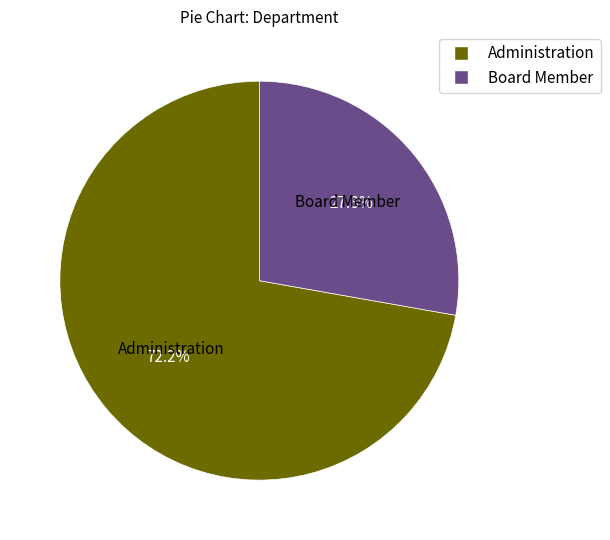

To the nearest percent, what portion does Administration represent?

72%